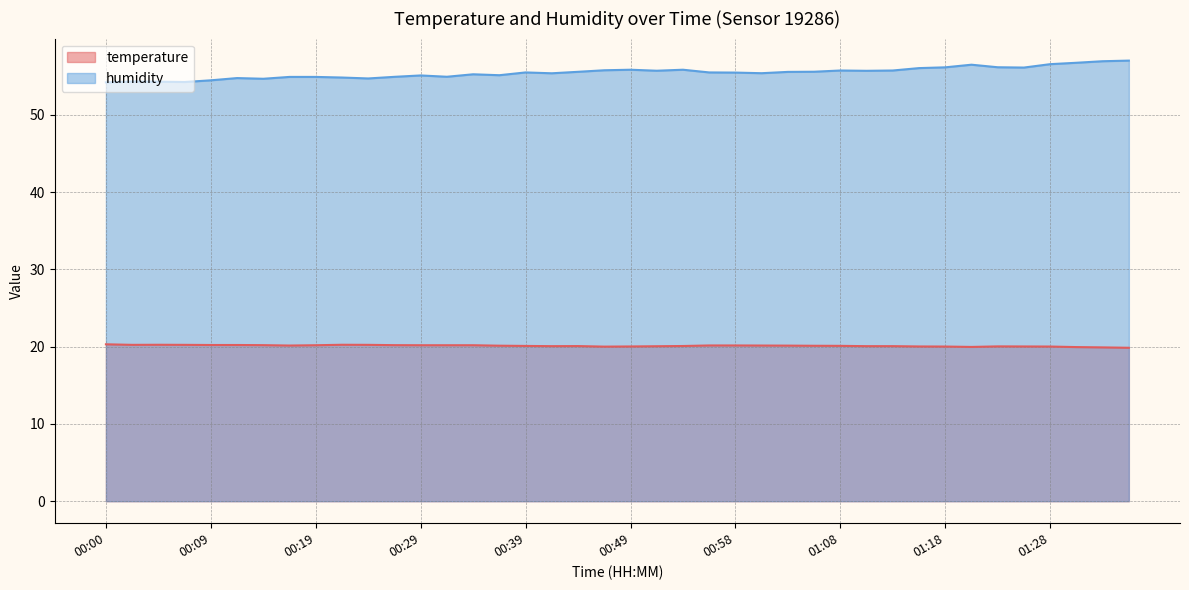

How many data points does each series have?

40